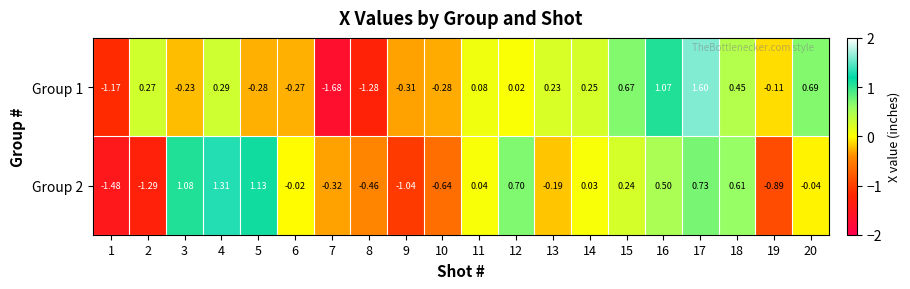

At how many categories does at least one series exceed 1?

5